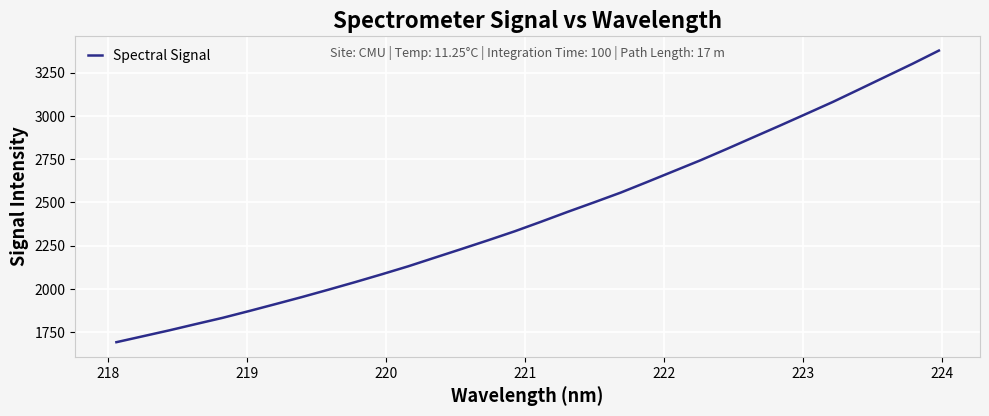

What is the smallest value displayed?

1691.4